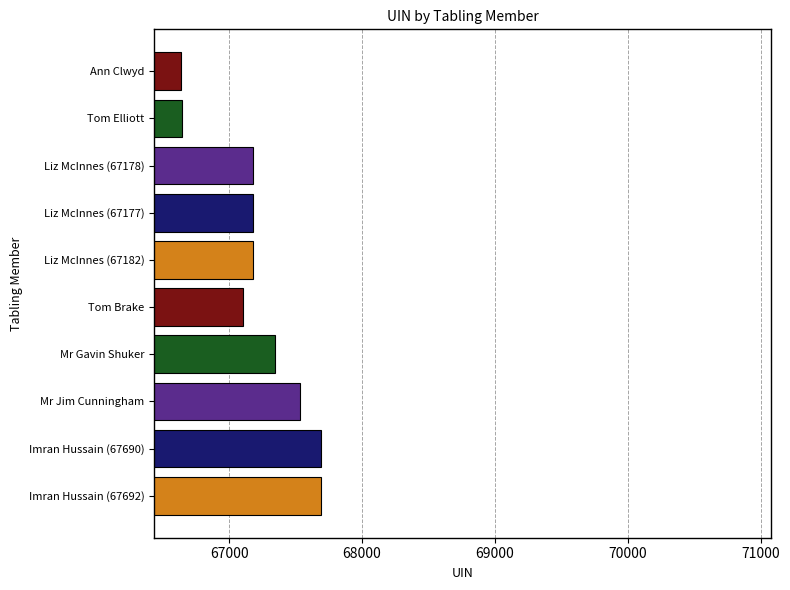

The value at Liz McInnes (67177) is 67177. True or false?

True